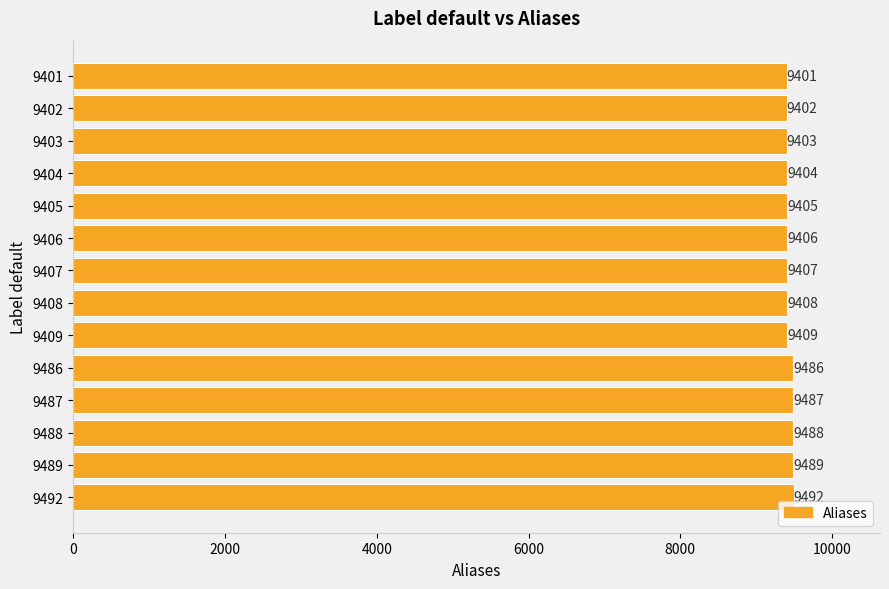

Is it true that the value at 9403 is 2934?

False